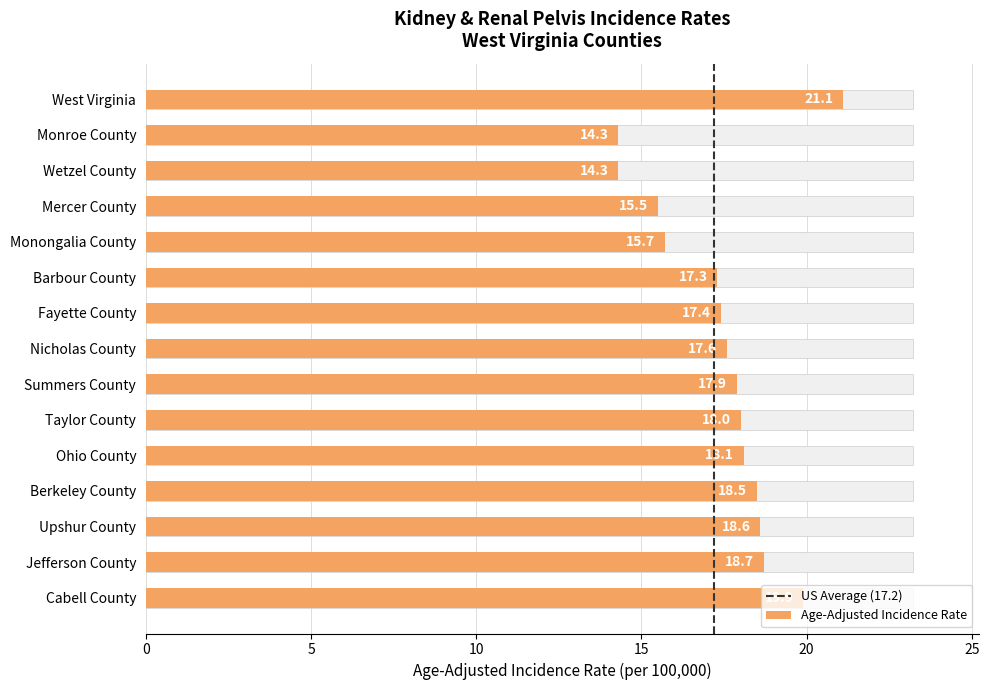

What is the smallest value displayed?

14.3